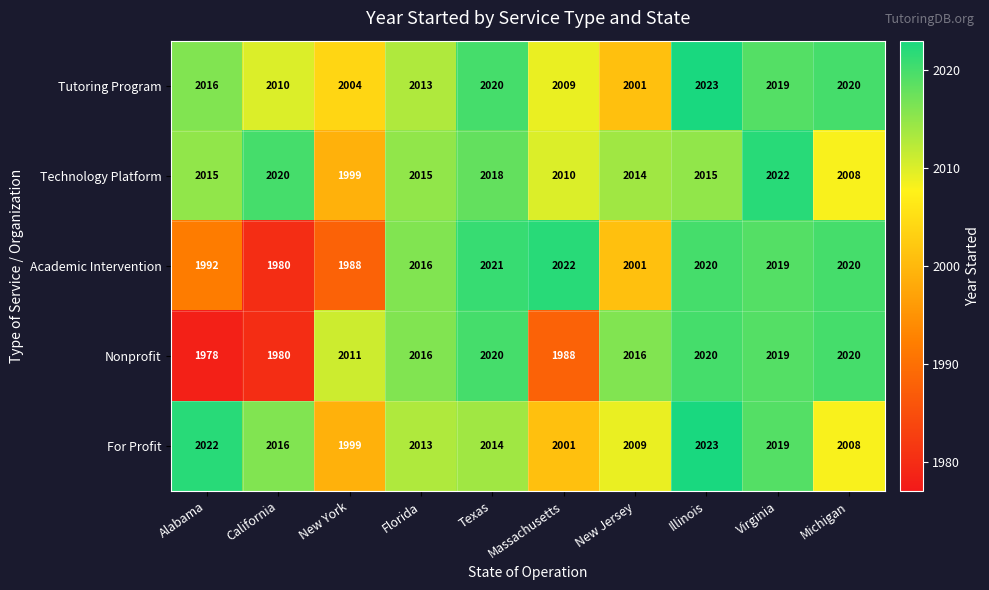

What is the total value across all series at Illinois?

10101